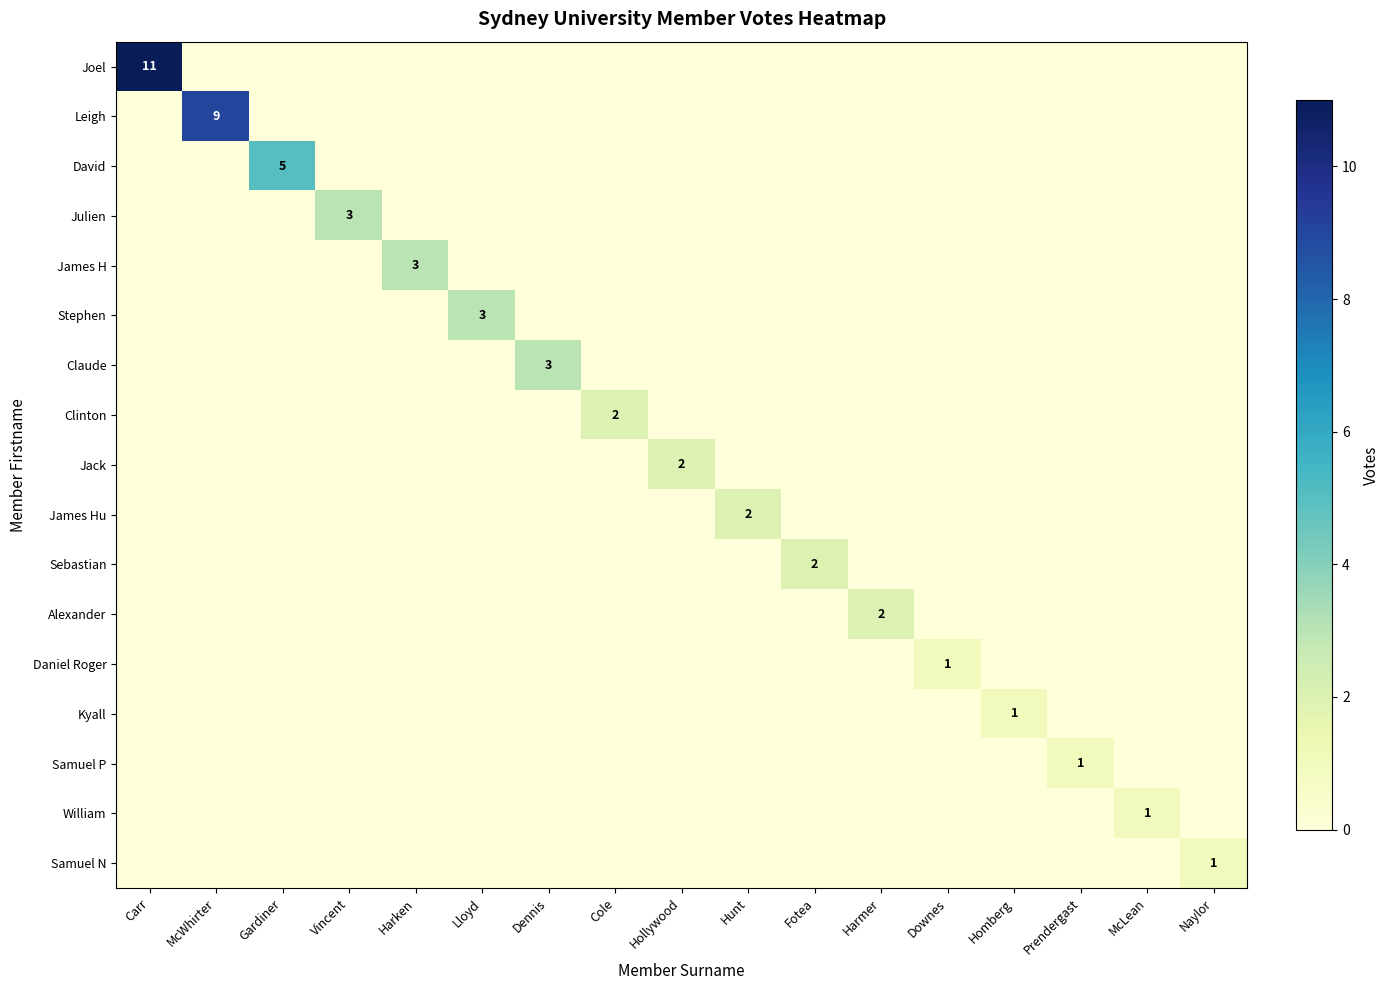

What is the maximum value shown in the chart?

11